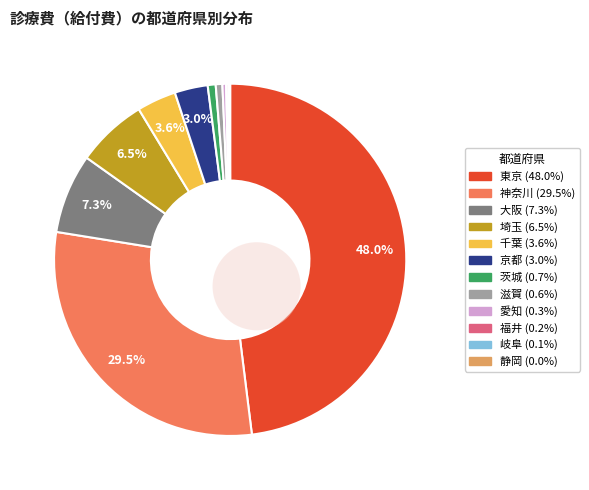

The 岐阜 slice represents 9% of the pie. True or false?

False